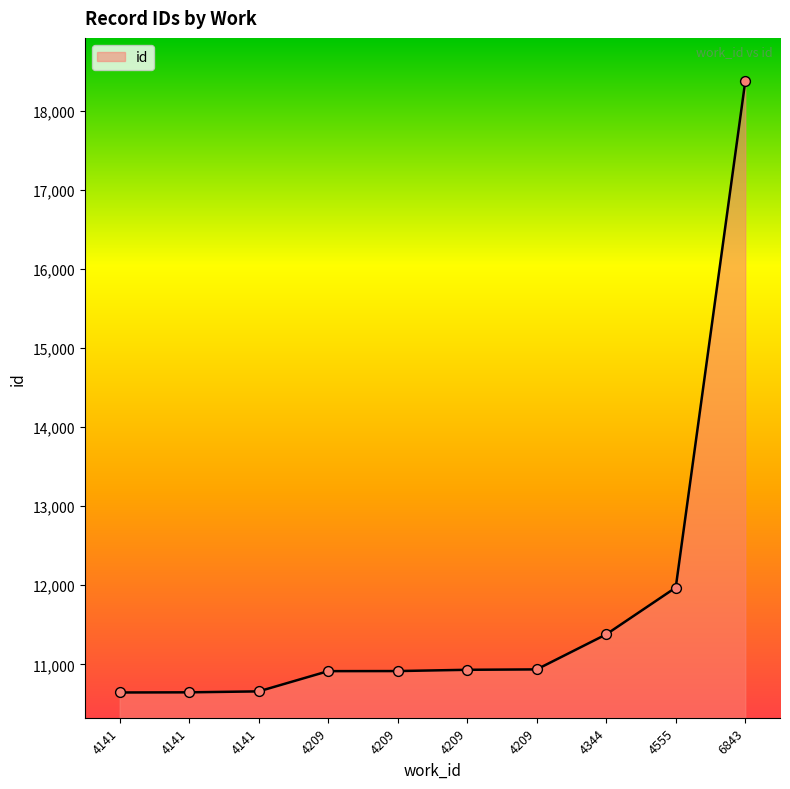

Between 4209 and 4209, which is larger?

4209